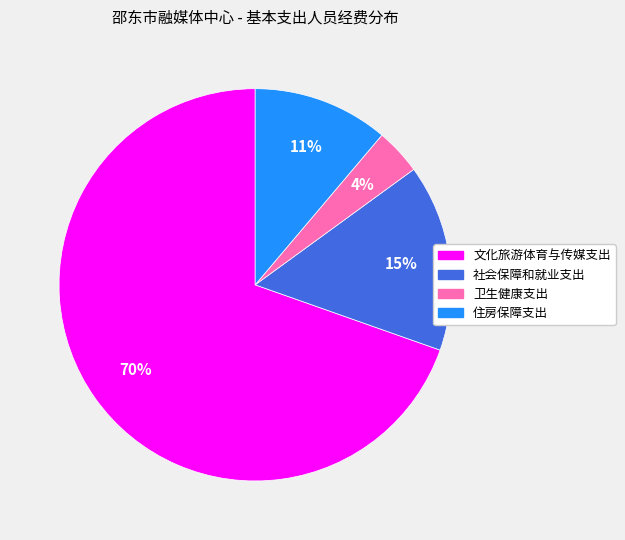

To the nearest percent, what percentage of the pie is 卫生健康支出?

4%